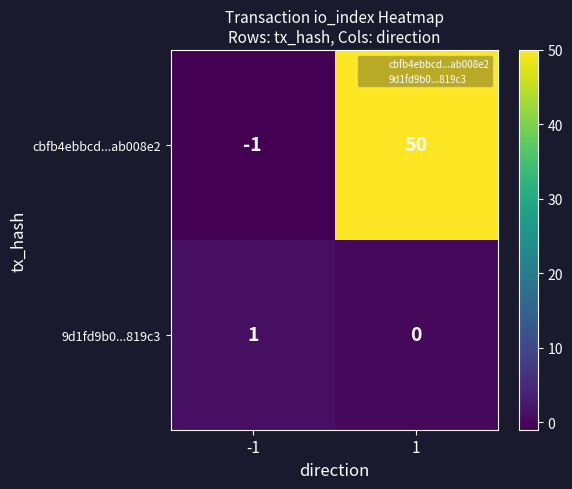

Is it true that 9d1fd9b0...819c3 equals 1 at -1?

True